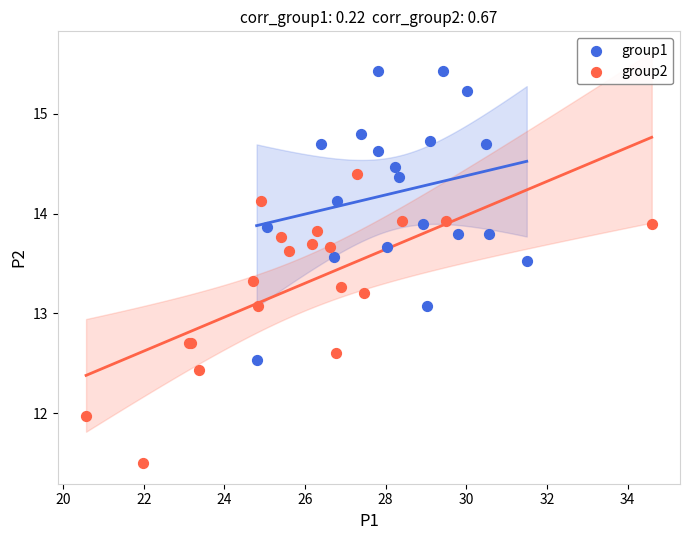

Which series contains the highest Y value?

group1